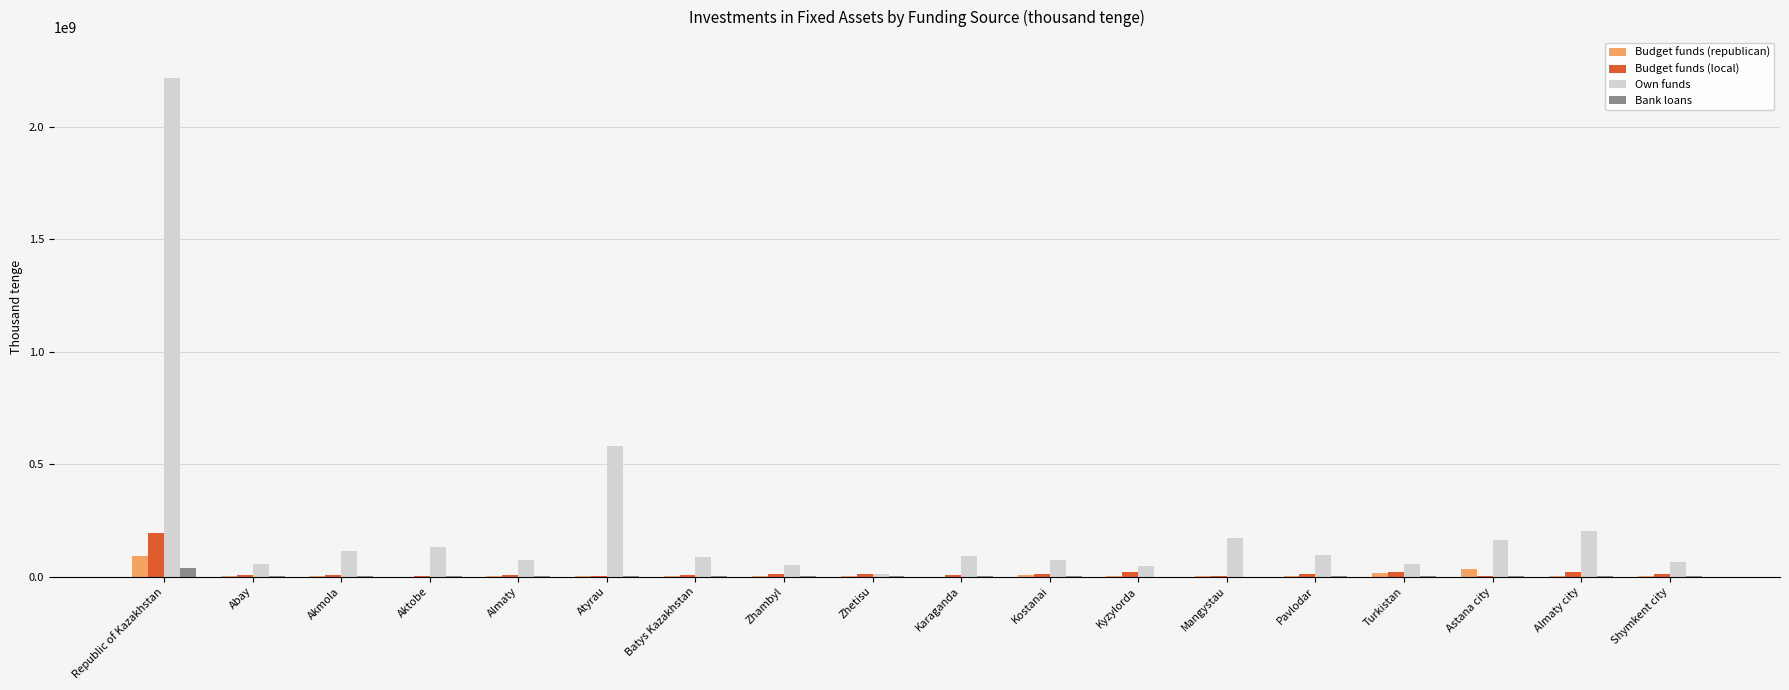

Is the value of Budget funds (local) at Aktobe greater than the value of Own funds at Astana city?

No